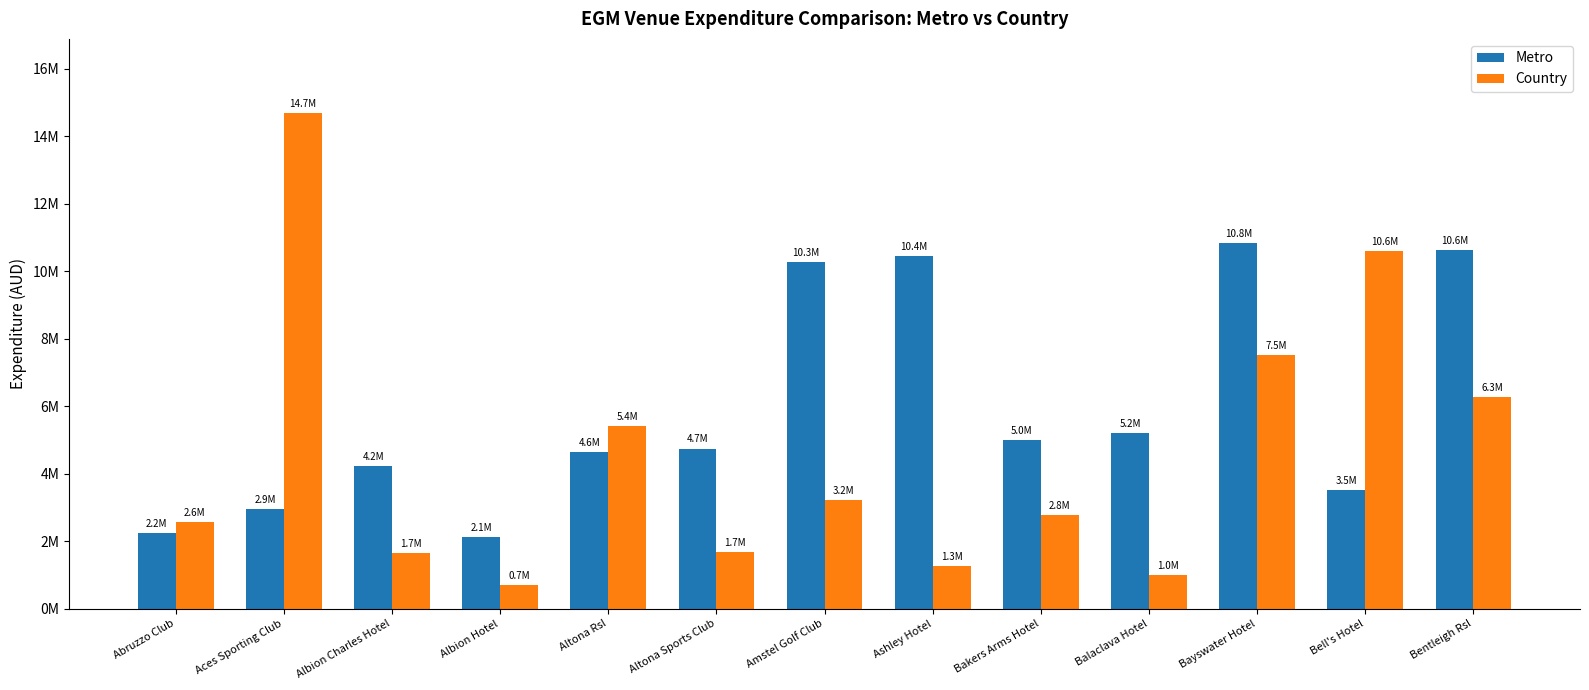

The value of Metro at Albion Hotel is 2122055.3. True or false?

True